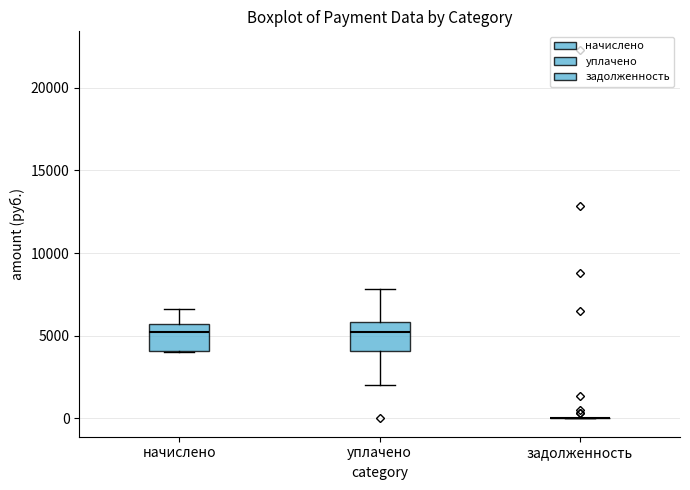

Reading left to right, read every box against the y-axis: the position of its median line, the range the box covers, and the ends of its whiskers. The values are not printed on the chart, so give them approximately, as read against the axis.

начислено: median 5000, box 4000 to 5500, whiskers 4000 to 6500
уплачено: median 5000, box 4000 to 6000, whiskers 2000 to 8000
задолженность: box collapsed to a line at 0, whiskers 0 to 0